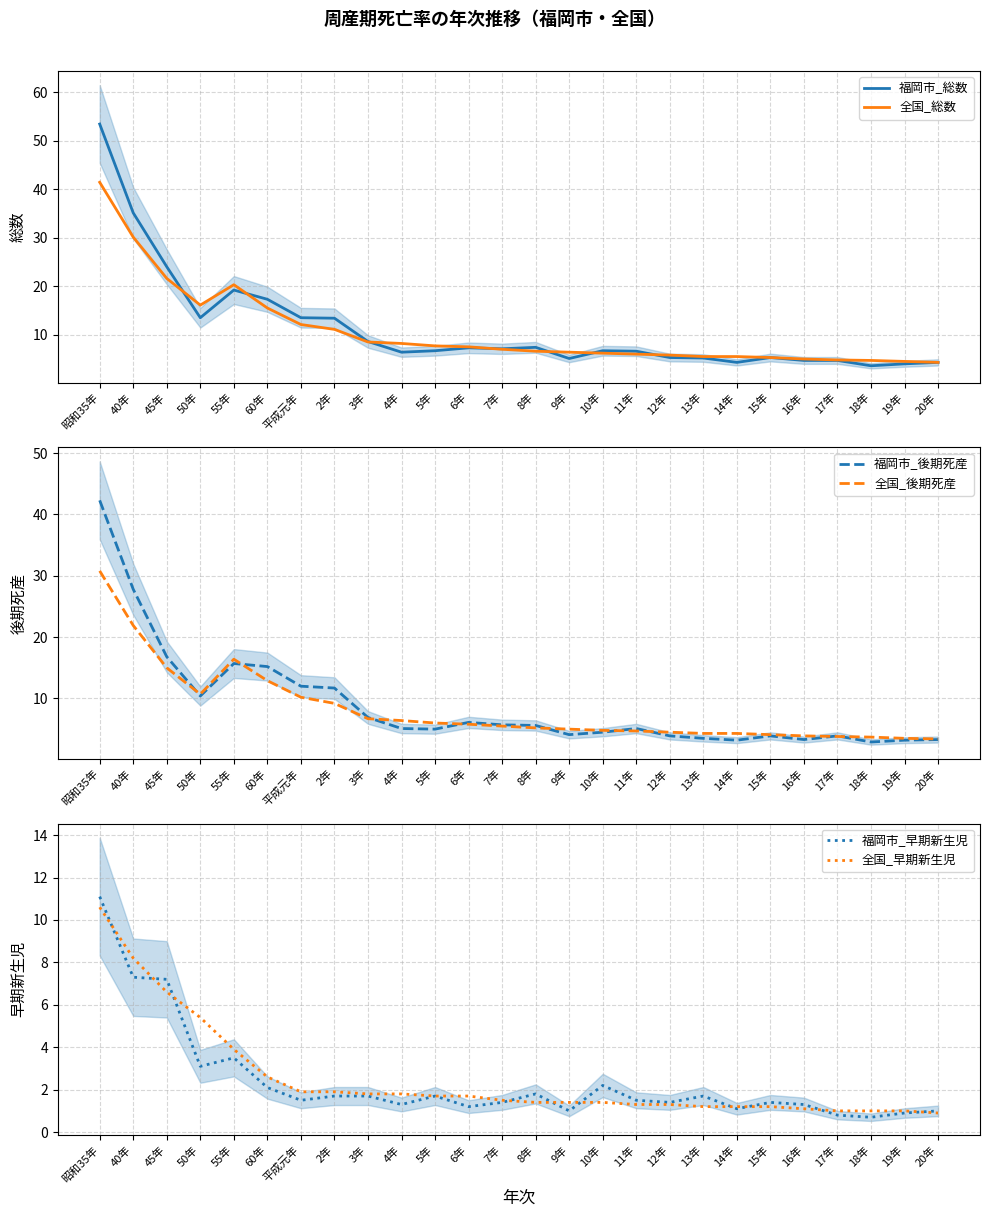

What is the label of the 24th point from the right?

45年